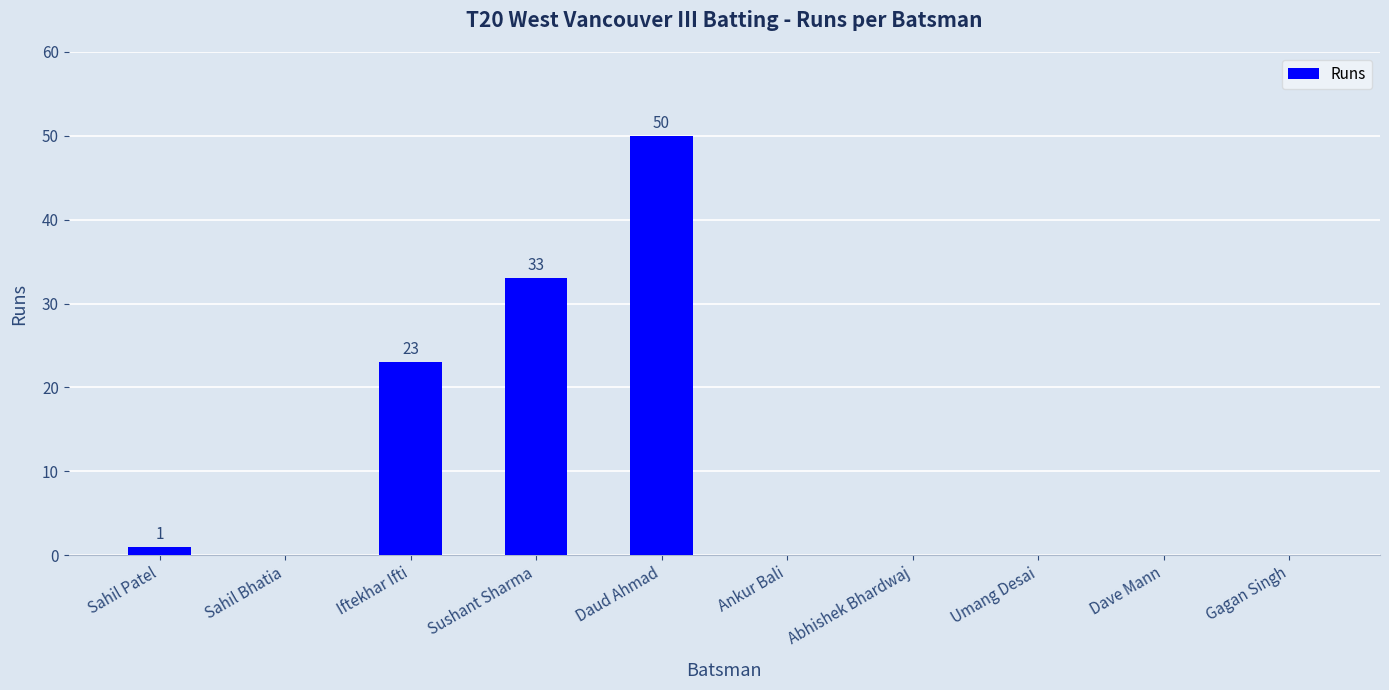

What is the approximate value at Sushant Sharma, to the nearest 10?

30